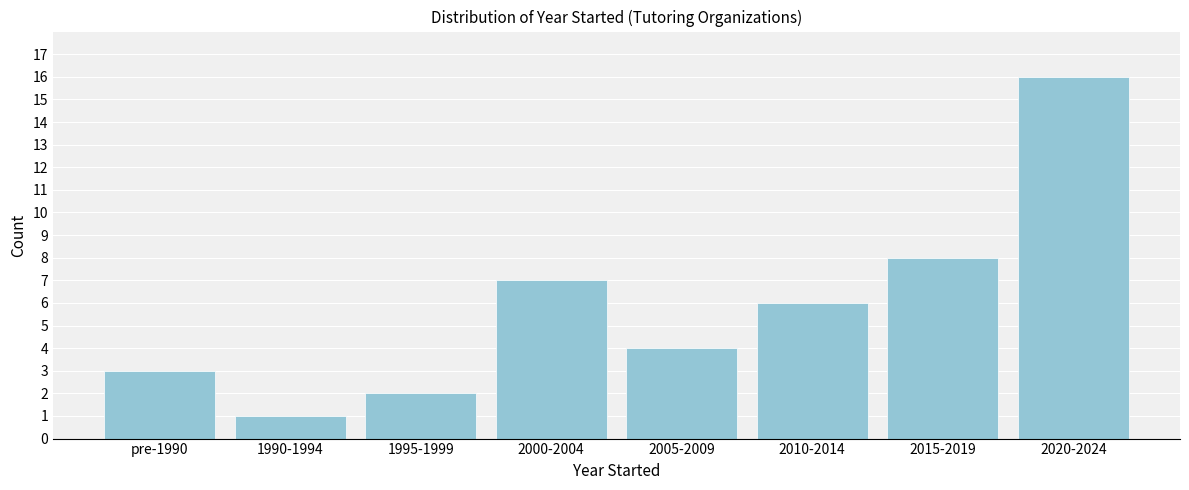

Reading left to right, transcribe all the data shown in this chart.

3	1	2	7	4	6	8	16